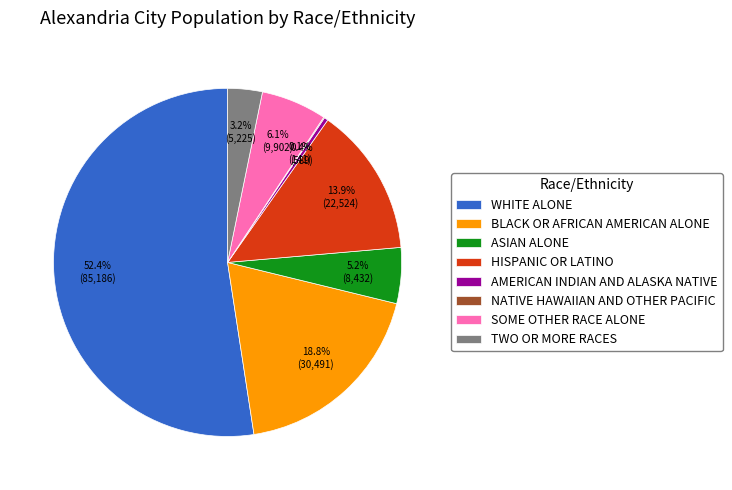

Approximately how many times larger is the value at WHITE ALONE compared to AMERICAN INDIAN AND ALASKA NATIVE?

144.6